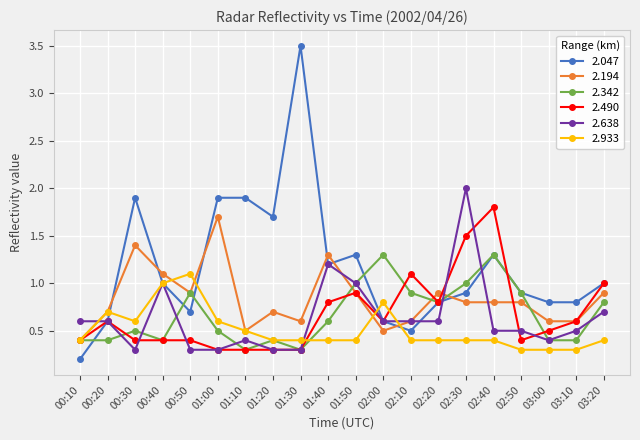

True or false: 2.047 and 2.342 intersect in this chart.

True